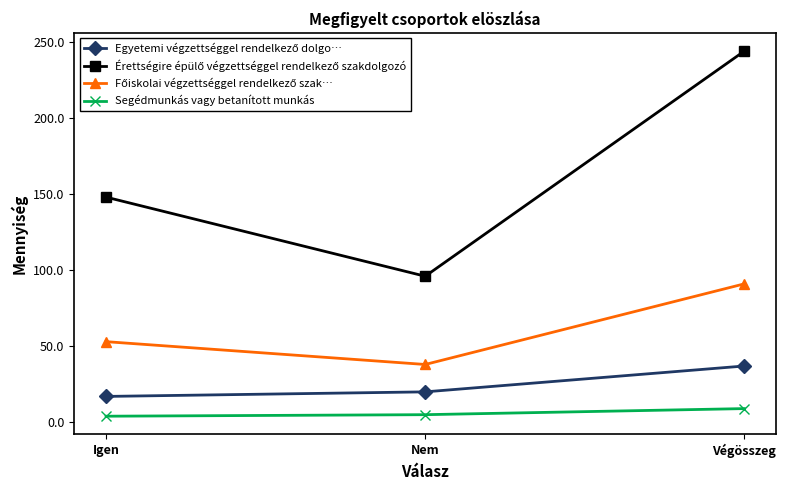

What is the spread (max minus min) of values at Végösszeg?

235